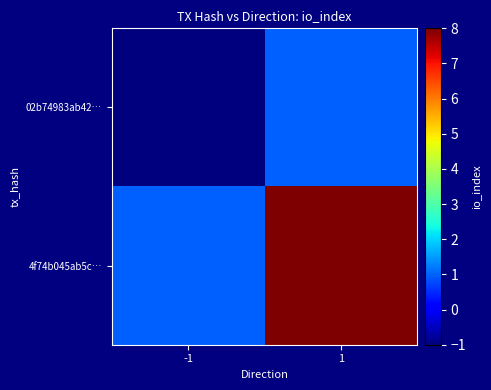

List the series in order of their peak value, highest first.

4f74b045ab5c…, 02b74983ab42…